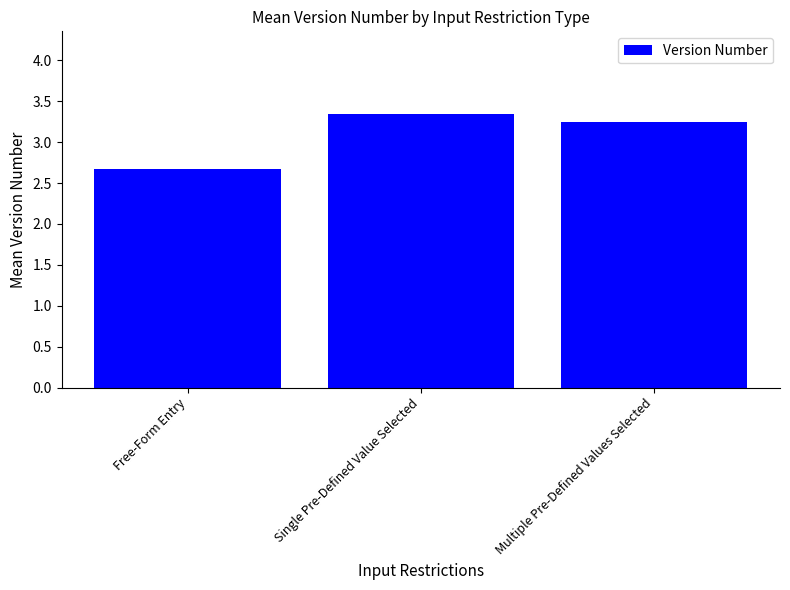

The chart shows a value of 1.2 at Multiple Pre-Defined Values Selected. True or false?

False